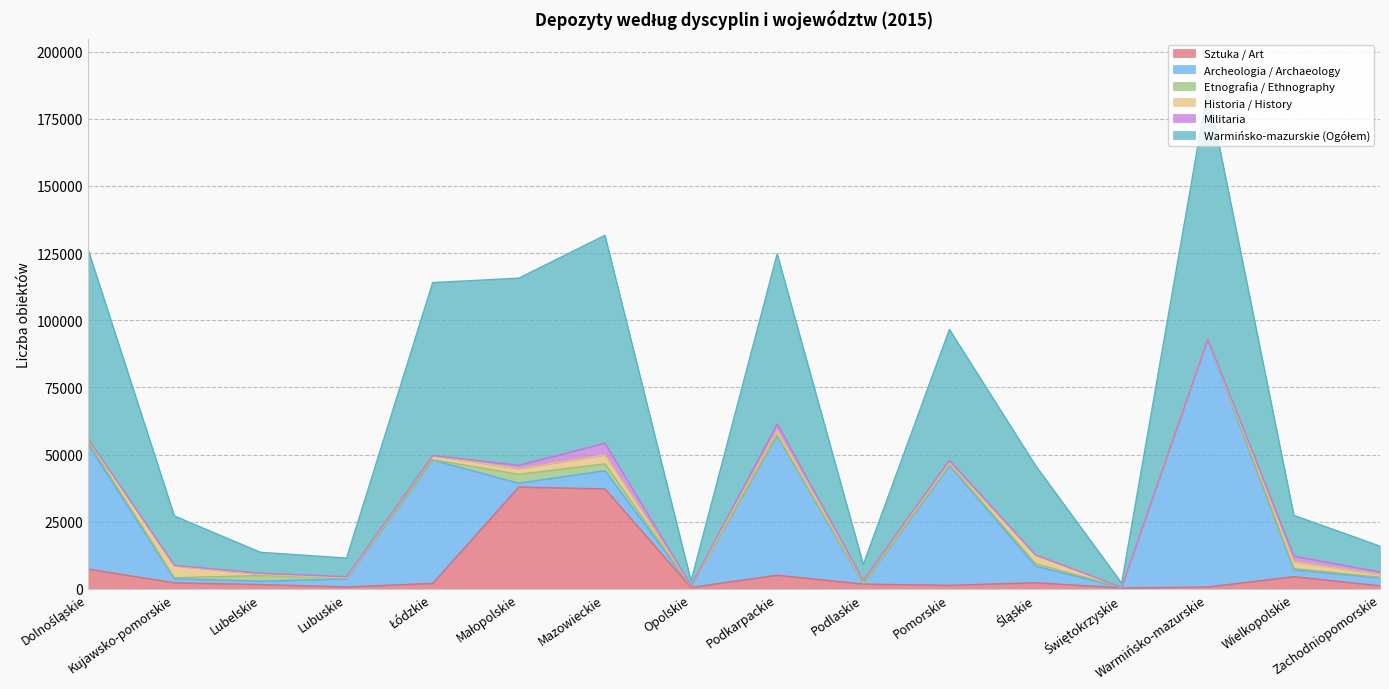

Which series changed the most between Łódzkie and Śląskie?

Archeologia / Archaeology